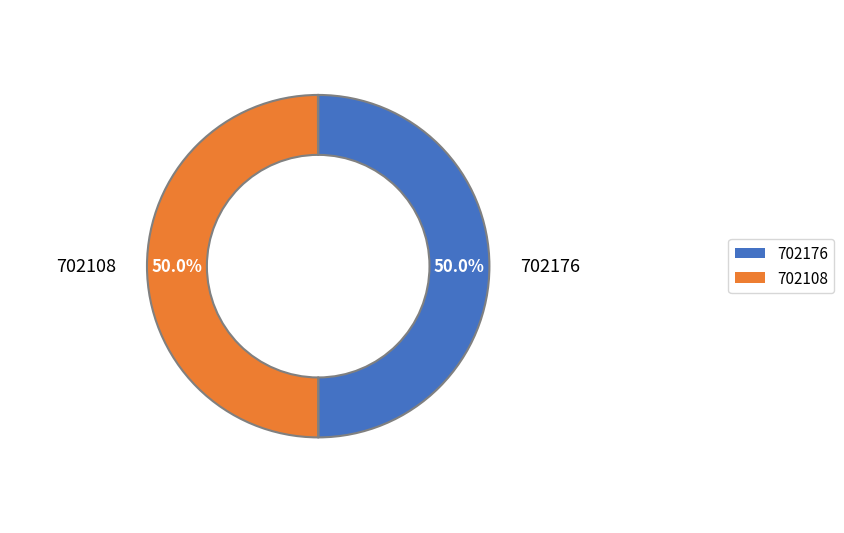

To the nearest percent, what percentage of the pie is 702108?

50%